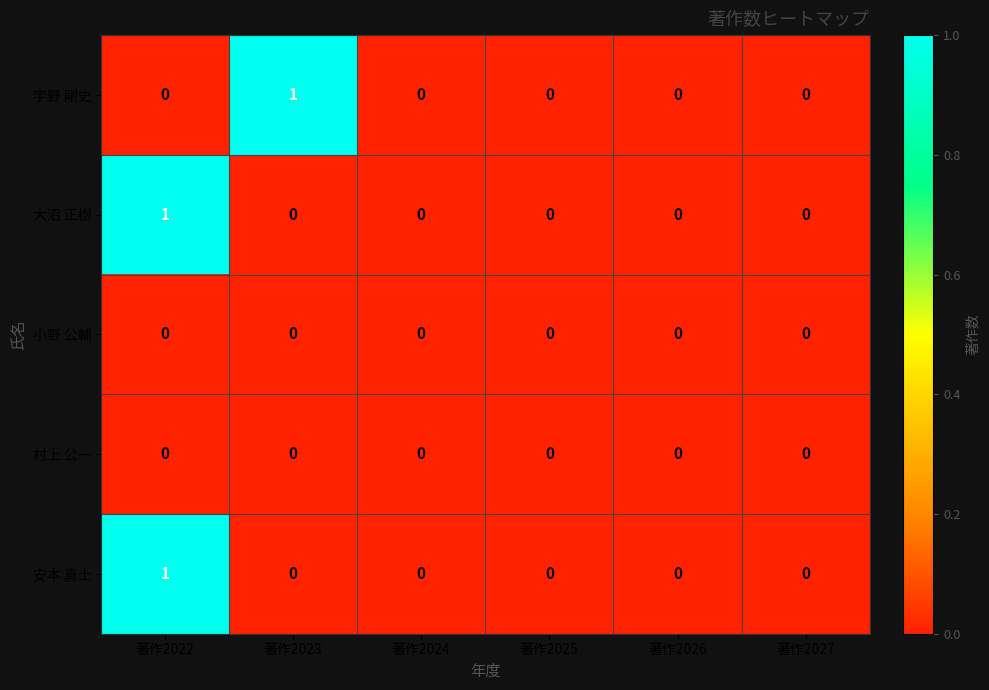

At which category is the sum across all series the highest?

著作2022